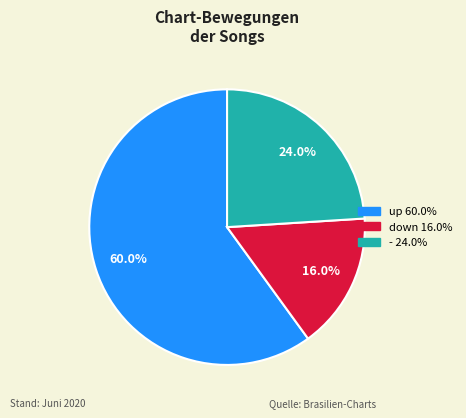

To the nearest percent, what percentage of the pie is down?

16%